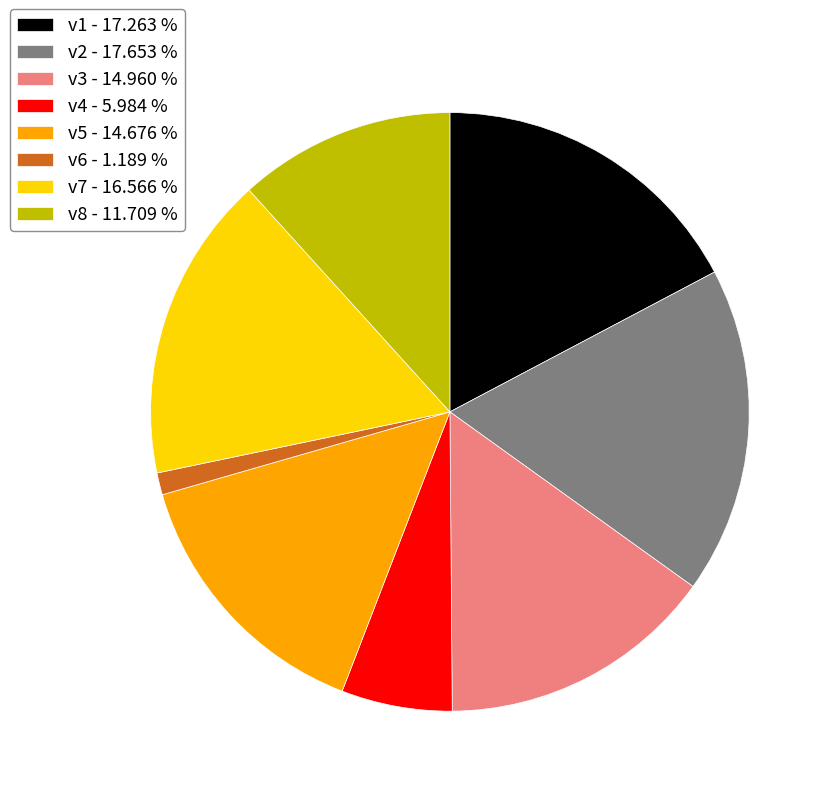

Is there a majority slice in this chart?

No